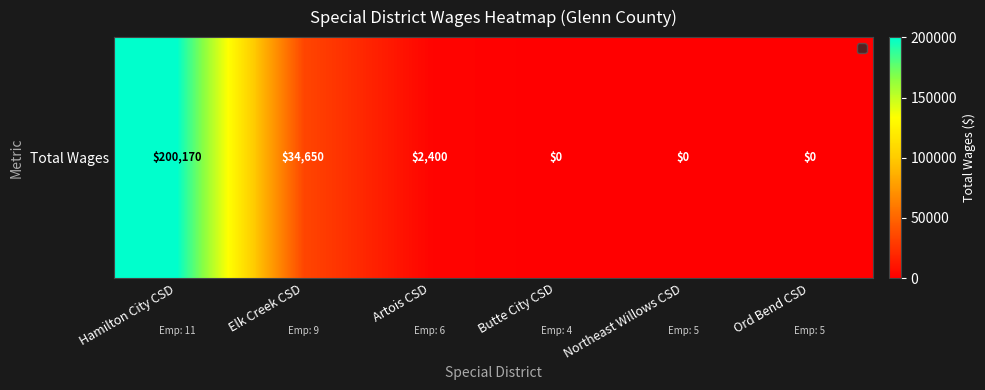

Reading right to left, transcribe all the data shown in this chart.

Ord Bend CSD=0	Northeast Willows CSD=0	Butte City CSD=0	Artois CSD=2400	Elk Creek CSD=34650	Hamilton City CSD=200170